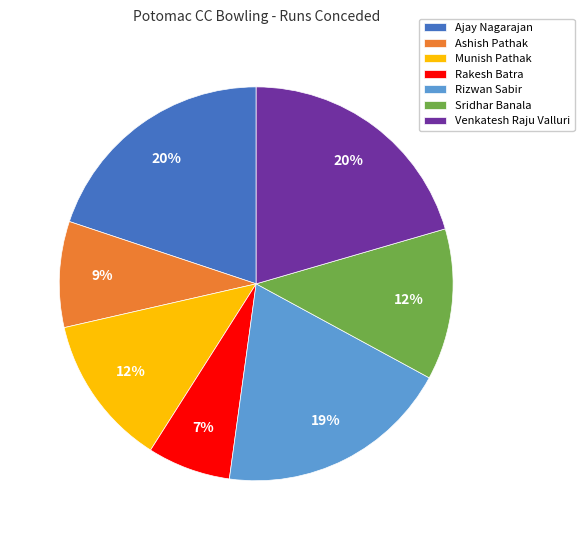

To the nearest percent, what portion does Rakesh Batra represent?

7%